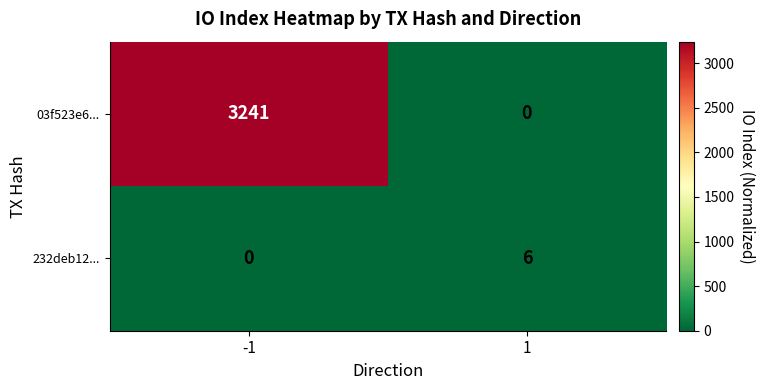

What is the difference between the highest and lowest values at -1?

3241